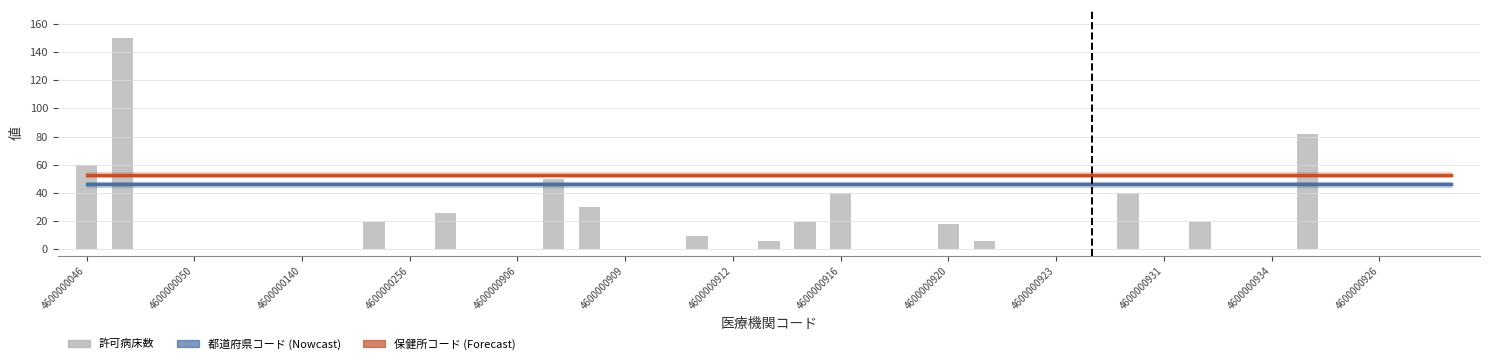

At which category is the sum across all series the highest?

4600000050